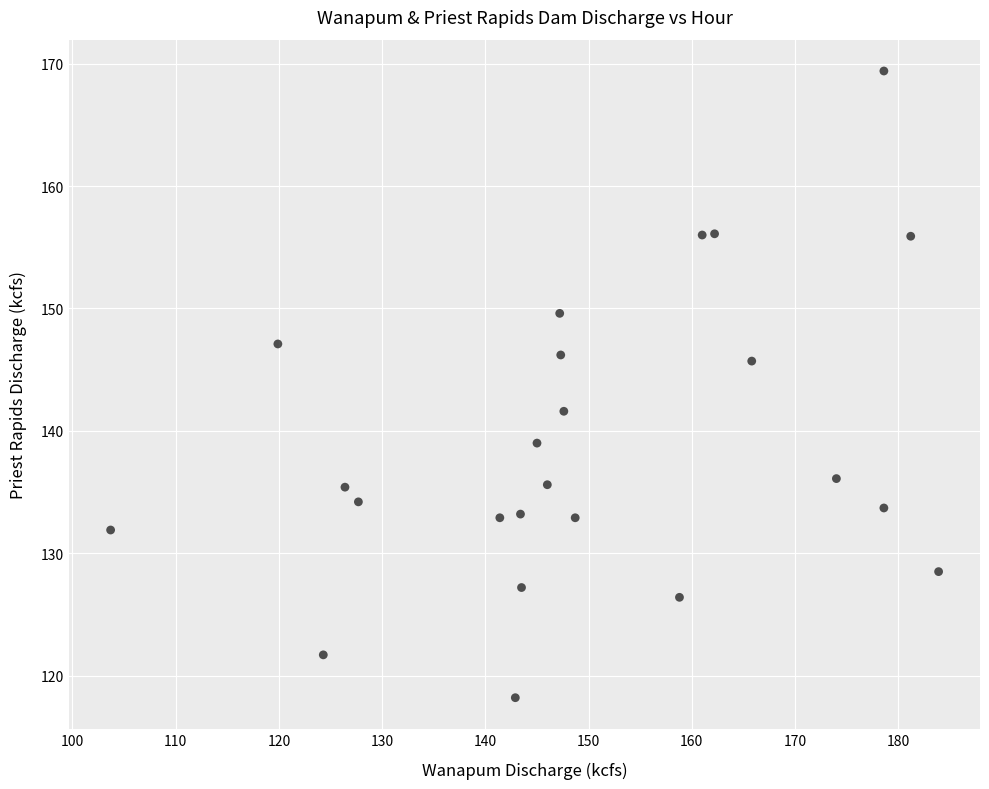

What is the range of X values (max minus min)?

80.2